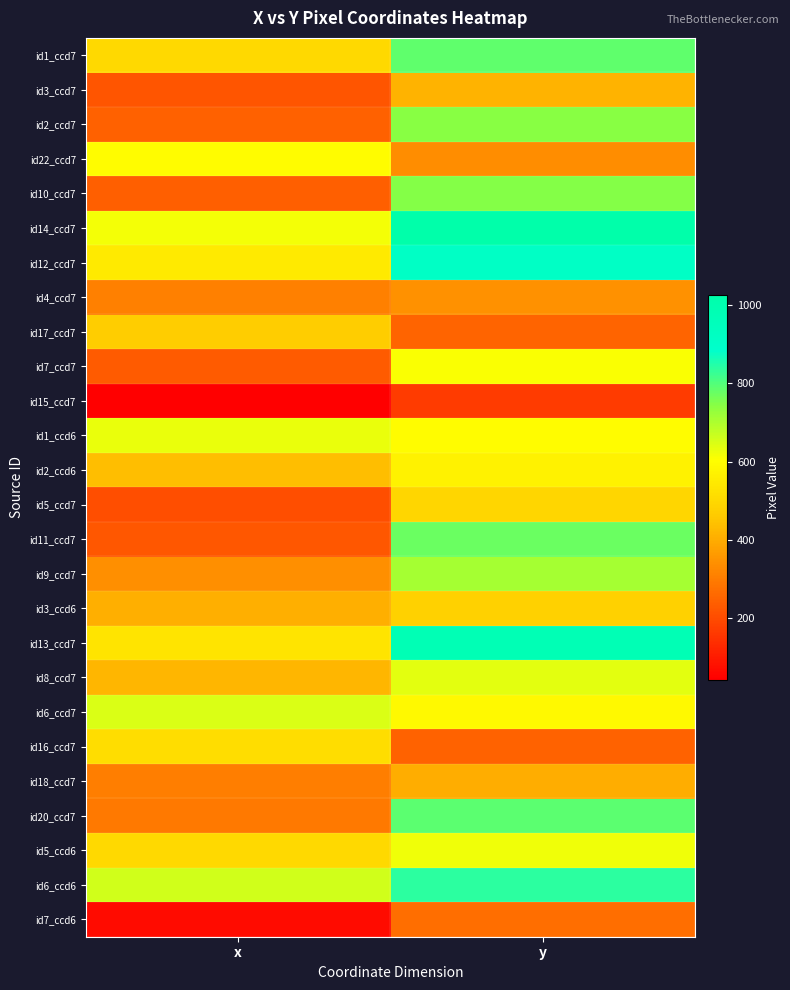

At how many categories does at least one series exceed 333?

2